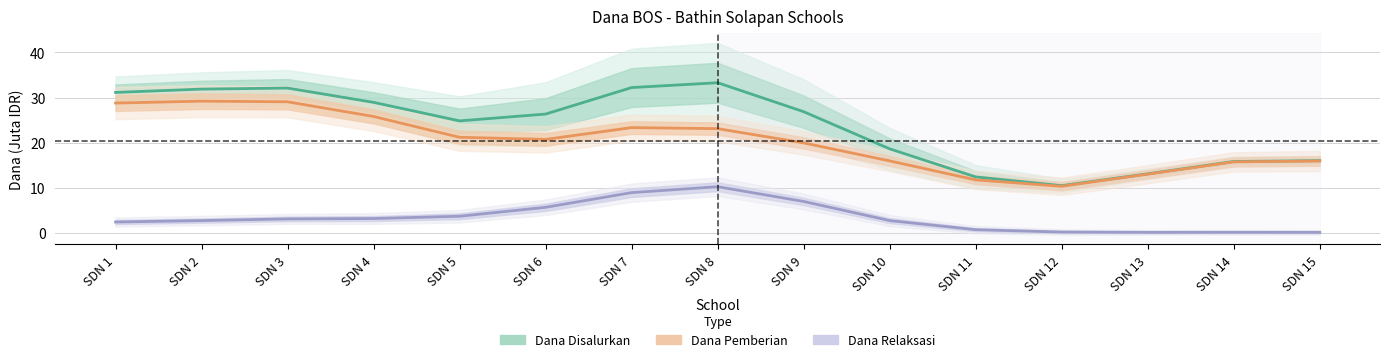

True or false: Dana Relaksasi and Dana Disalurkan intersect in this chart.

False